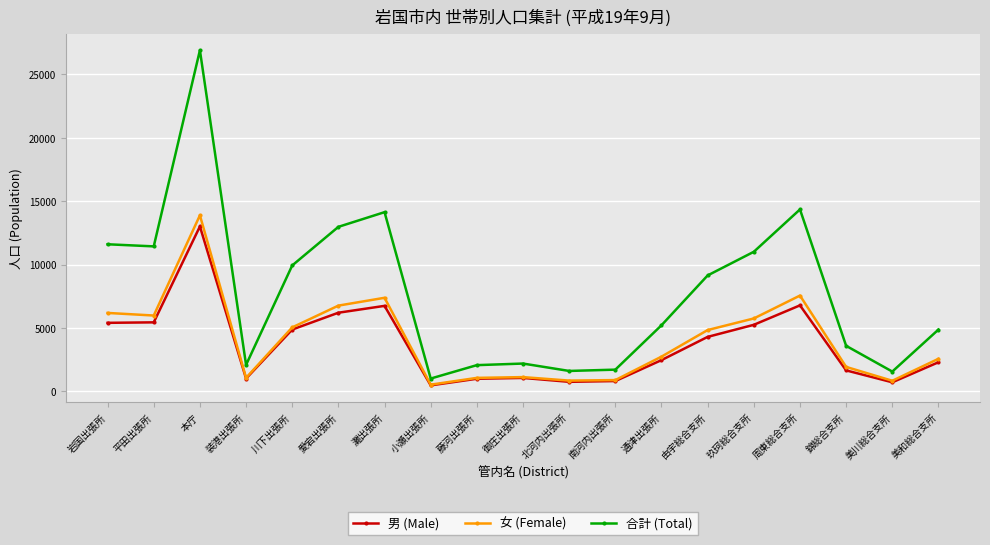

Which series changed the most between 灘出張所 and 玖珂総合支所?

合計 (Total)